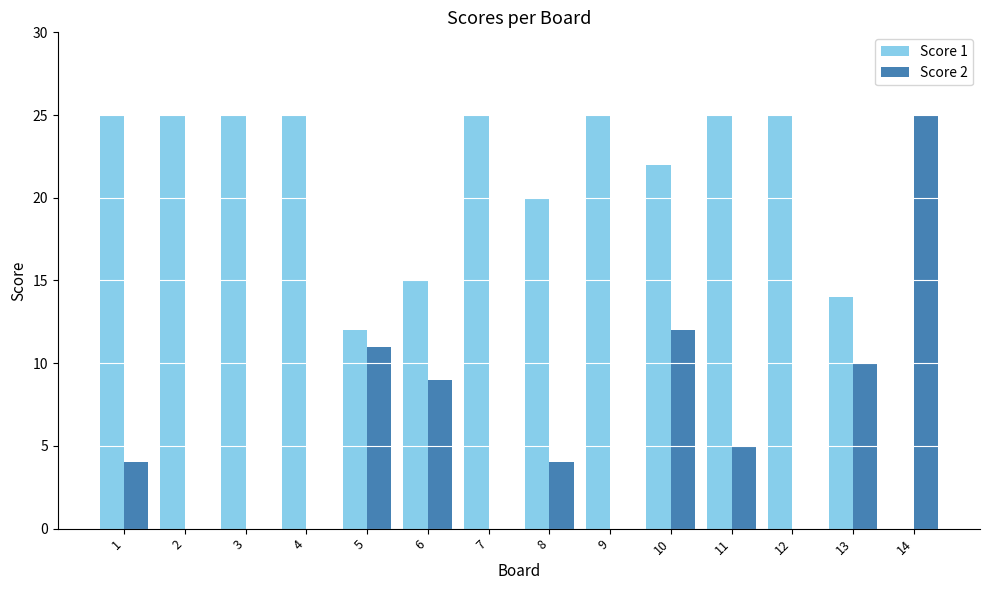

What is the total value across all series at 14?

25